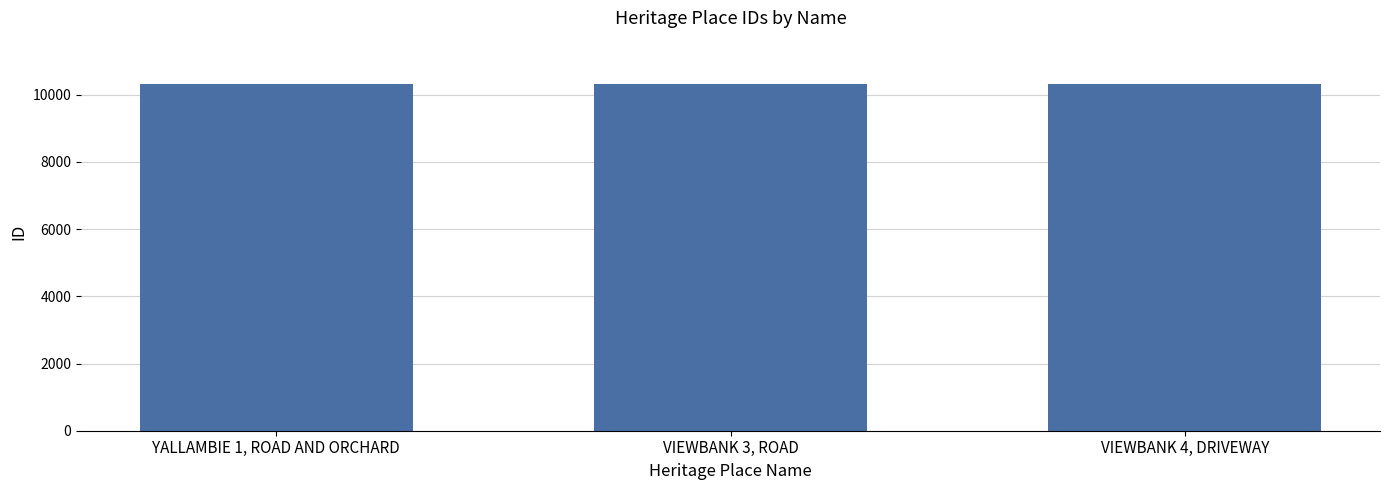

What is the value of the 1st bar from the left?

10302